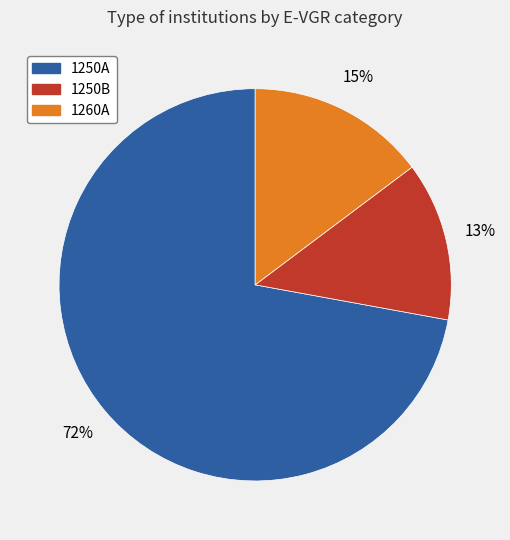

Rank the categories by value from highest to lowest.

1250A, 1260A, 1250B